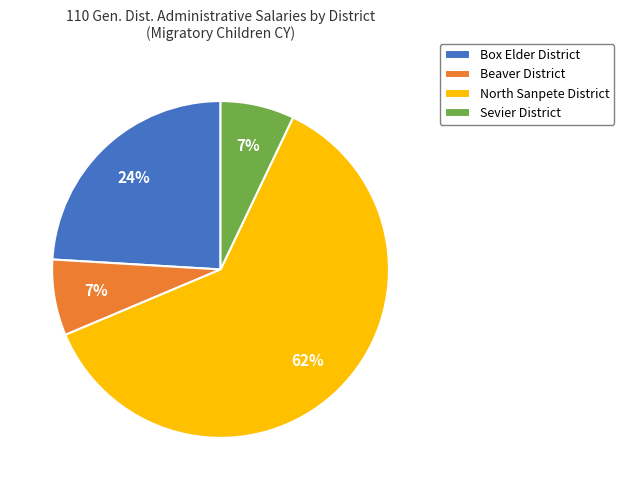

Which slice is the largest?

North Sanpete District